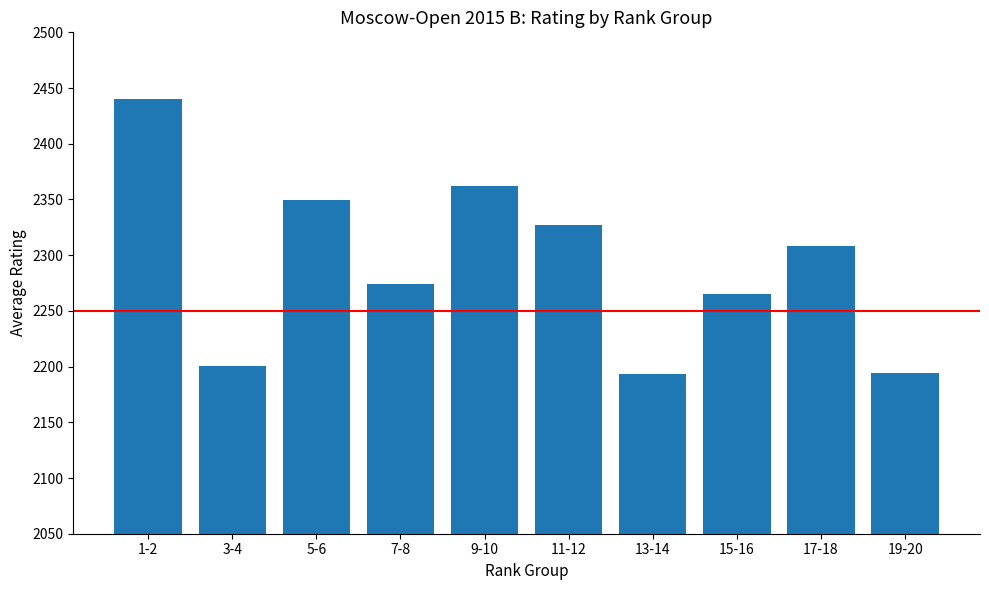

What is the difference between the maximum and minimum values?

247.0